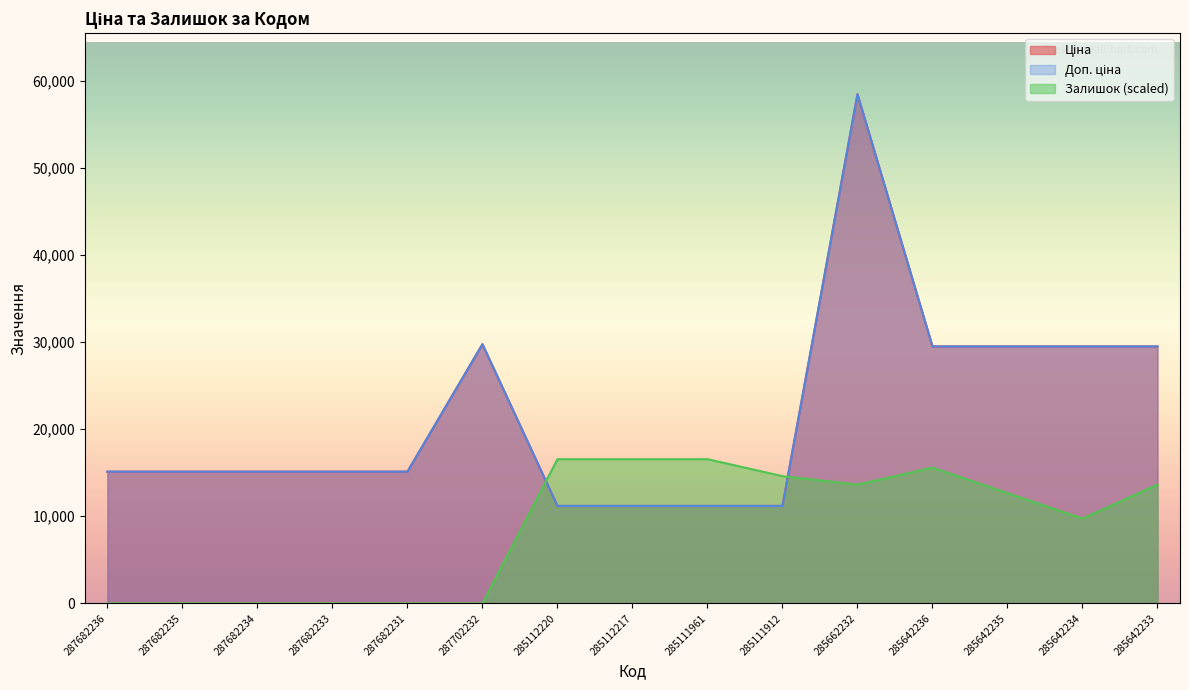

Reading left to right, list all the values displayed in this chart.

Ціна: 287682236=15120.0	287682235=15120.0	287682234=15120.0	287682233=15120.0	287682231=15120.0	287702232=29747.2	285112220=11188.2	285112217=11188.2	285111961=11188.2	285111912=11188.2	285662232=58426.5	285642236=29491.5	285642235=29491.5	285642234=29491.5	285642233=29491.5
Доп. ціна: 287682236=15120.0	287682235=15120.0	287682234=15120.0	287682233=15120.0	287682231=15120.0	287702232=29747.2	285112220=11188.2	285112217=11188.2	285111961=11188.2	285111912=11188.2	285662232=58426.5	285642236=29491.5	285642235=29491.5	285642234=29491.5	285642233=29491.5
Залишок: 287682236=0.0	287682235=0.0	287682234=0.0	287682233=0.0	287682231=0.0	287702232=0.0	285112220=16554.2	285112217=16554.2	285111961=16554.2	285111912=14606.6	285662232=13632.9	285642236=15580.4	285642235=12659.1	285642234=9737.8	285642233=13632.9